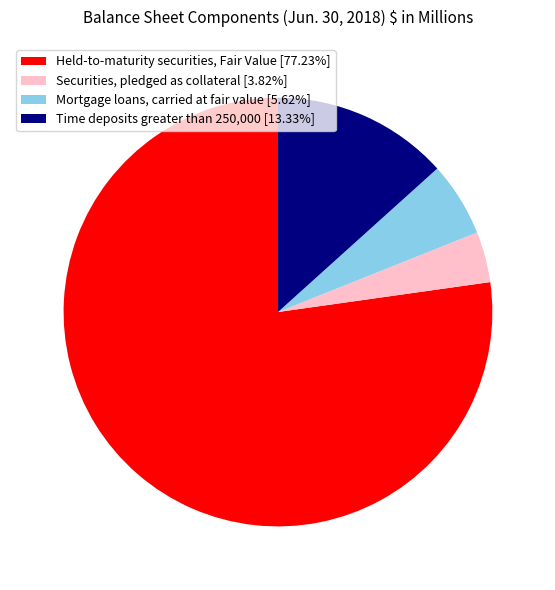

What is the ratio of the value at Held-to-maturity securities, Fair Value [77.23%] to the value at Mortgage loans, carried at fair value [5.62%]?

13.7